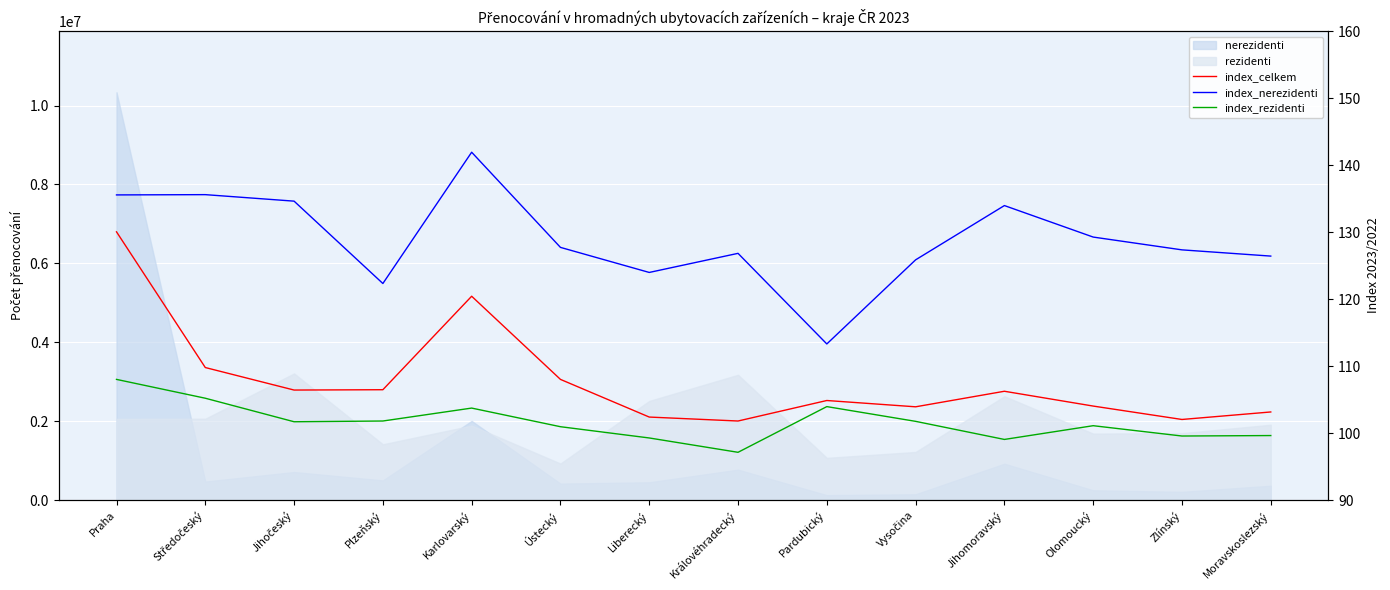

What is the value of the index_nerezidenti point at the 8th from the left?

126.8